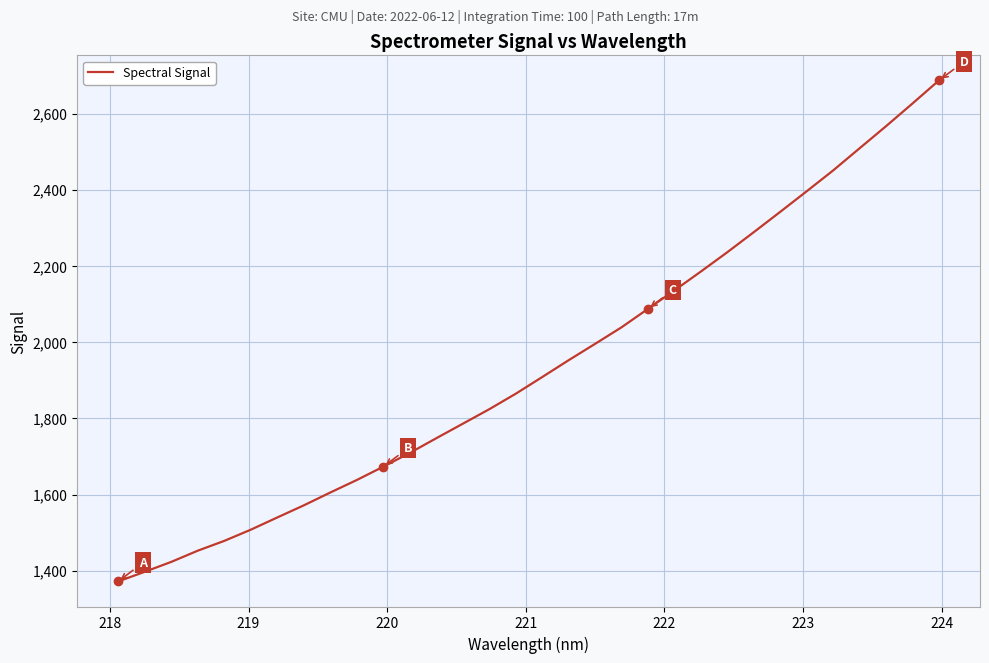

What is the greatest value displayed?

2687.0